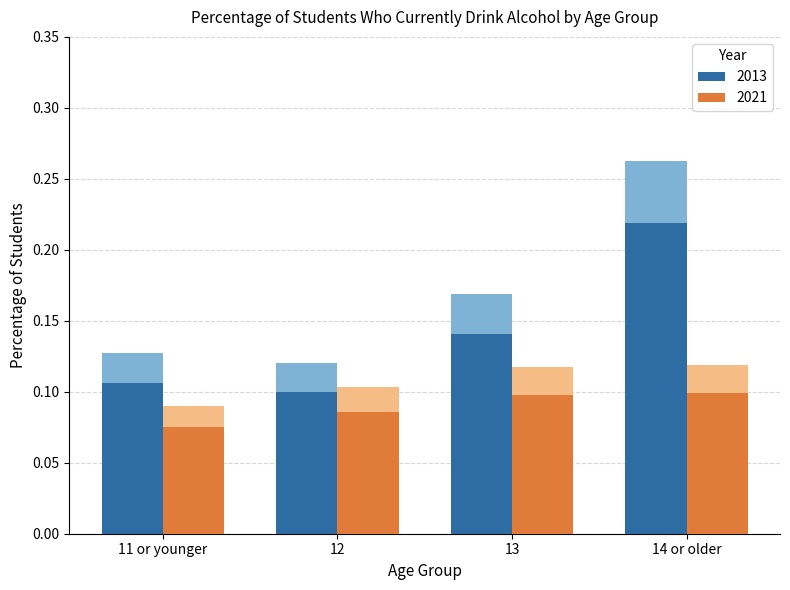

True or false: 2013 has a value of 0.2 at 14 or older.

True